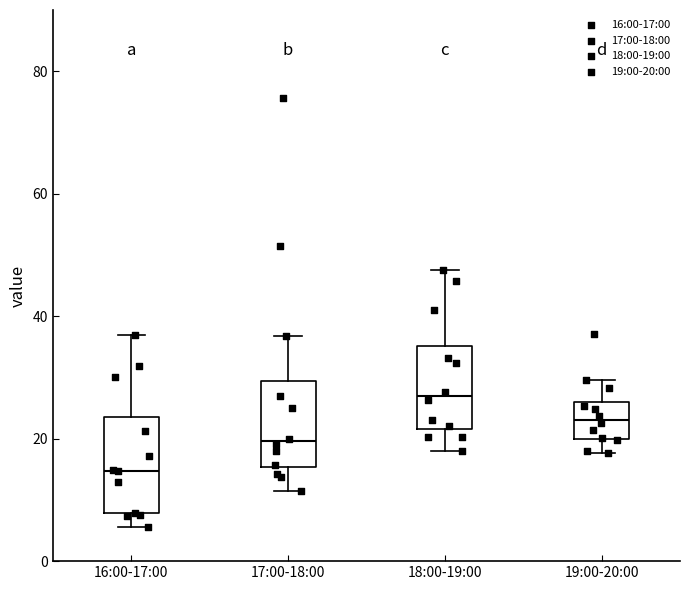

Reading left to right, transcribe this box plot: for each box, give where its median line is, the range the box spans, and where its two whiskers end, as read against the y-axis. The values are not printed on the chart, so give them approximately, as read against the axis.

16:00-17:00: median 14, box 8 to 24, whiskers 6 to 36
17:00-18:00: median 20, box 16 to 30, whiskers 12 to 36
18:00-19:00: median 28, box 22 to 36, whiskers 18 to 48
19:00-20:00: median 24, box 20 to 26, whiskers 18 to 30